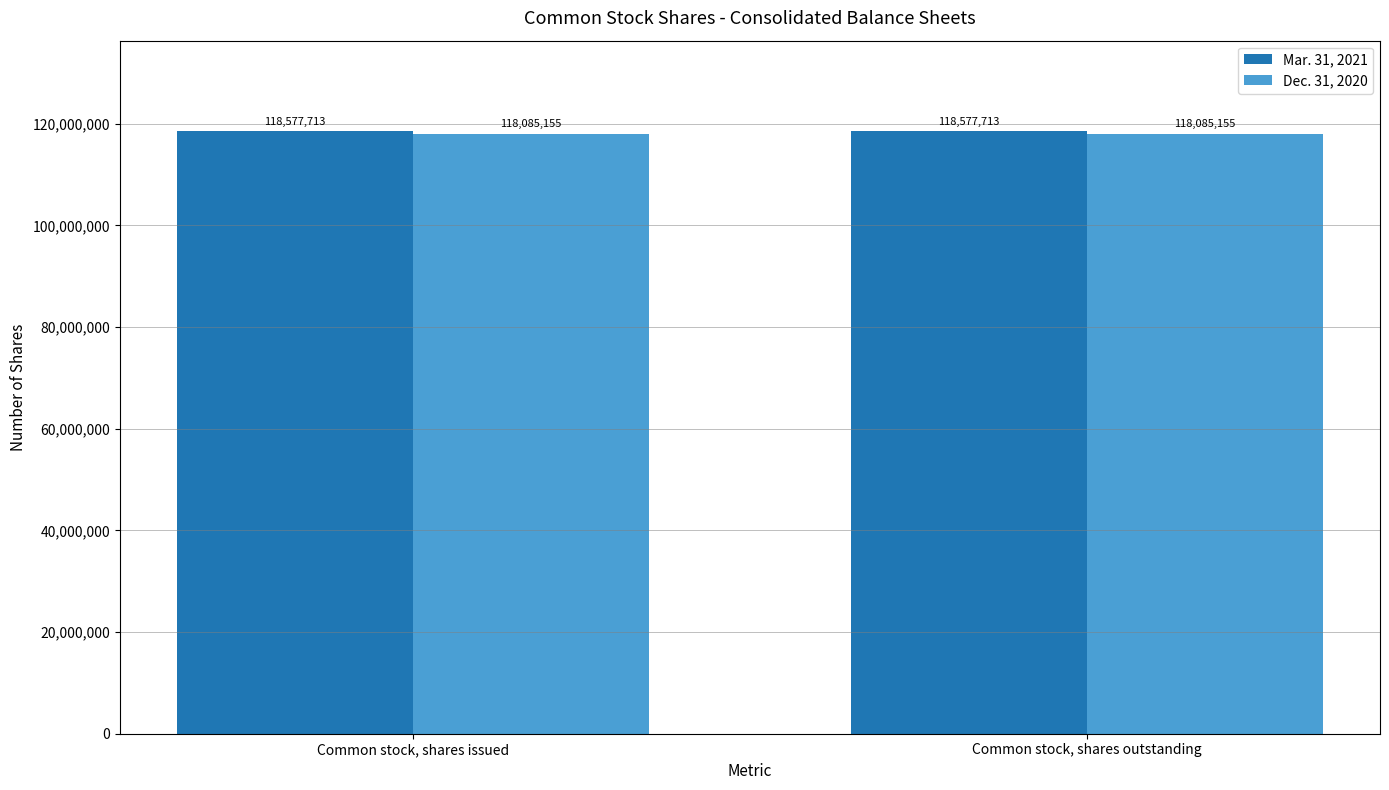

Rank the series by their maximum value, from highest to lowest.

Mar. 31, 2021, Dec. 31, 2020